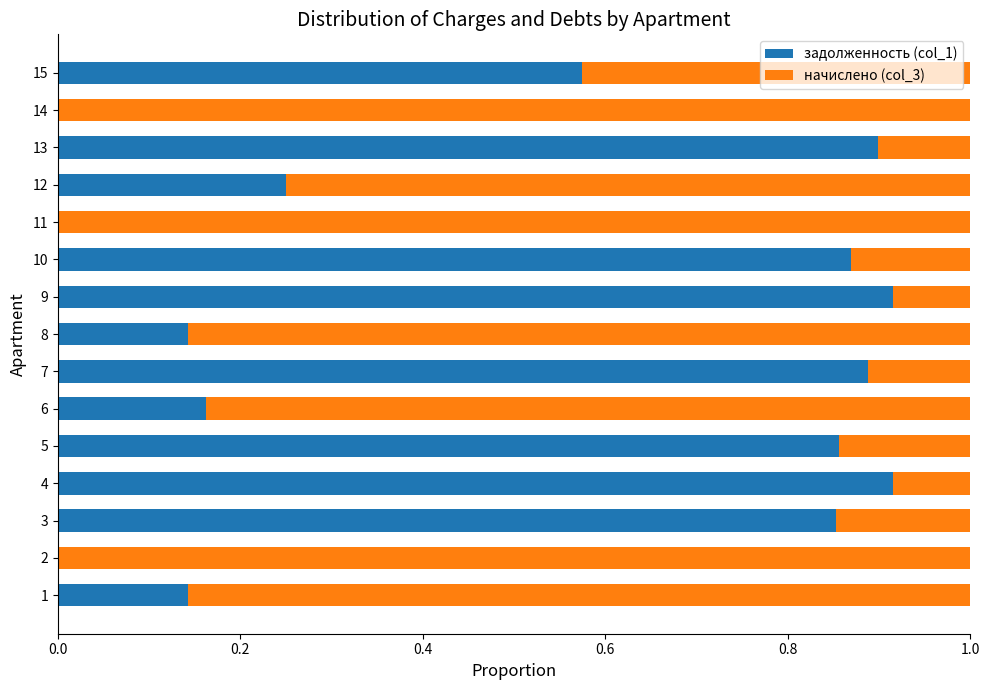

How many distinct data groups are displayed?

2